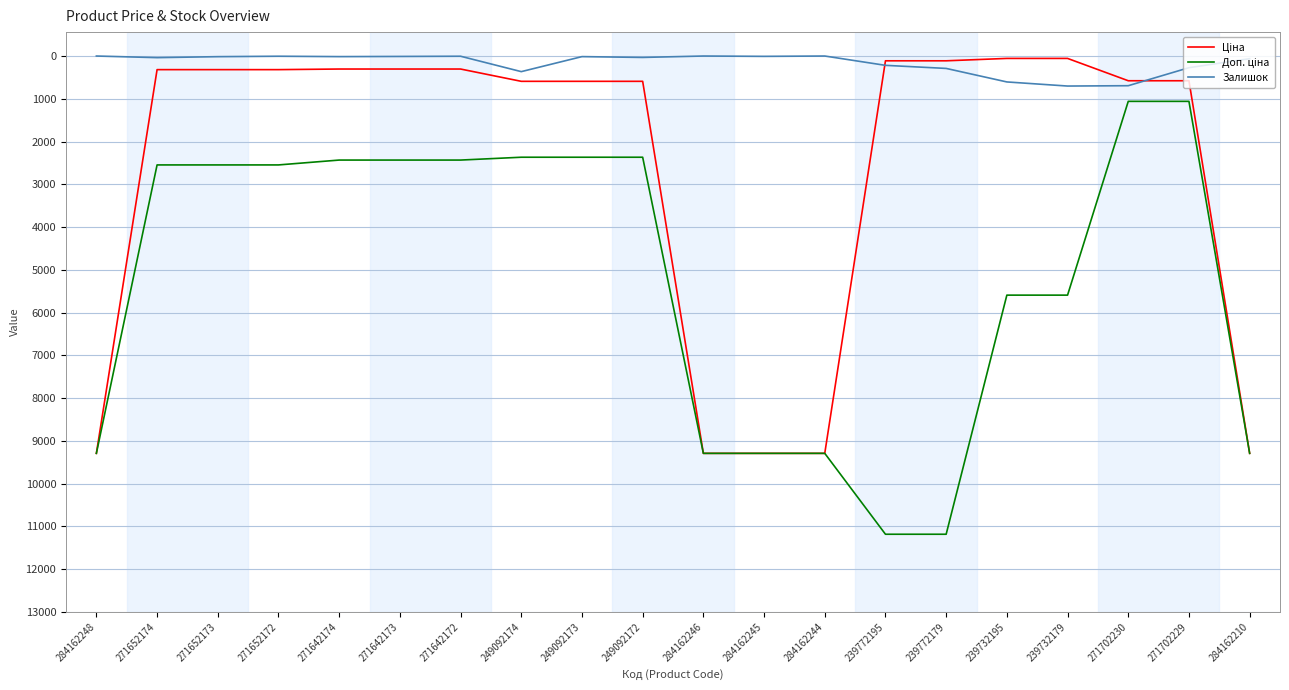

In Залишок, how many points are higher than both neighbors (excluding endpoints)?

6